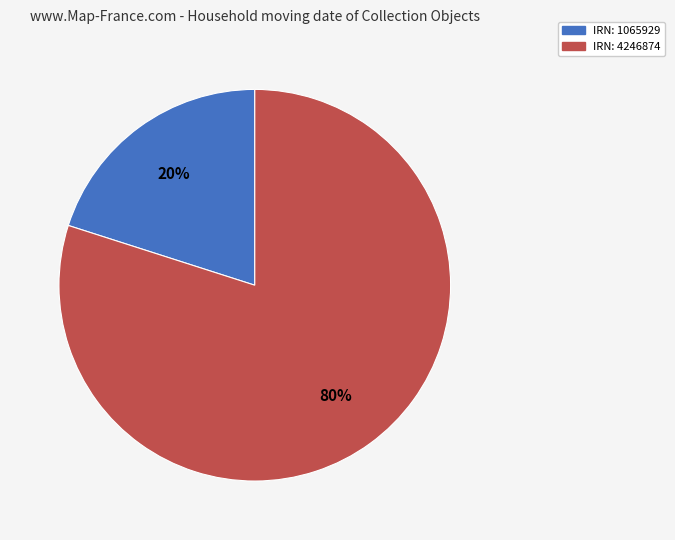

What is the largest slice in the pie chart?

IRN: 4246874